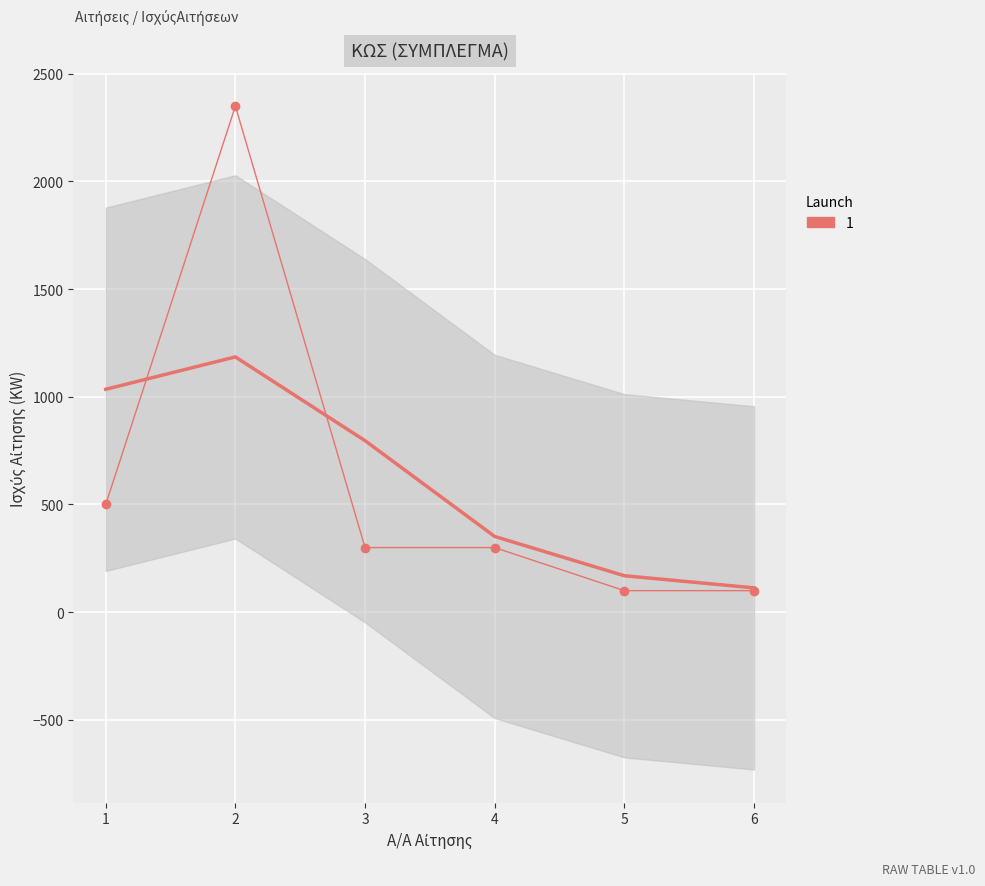

List the labels in order of value, largest first.

2, 1, 3, 4, 5, 6